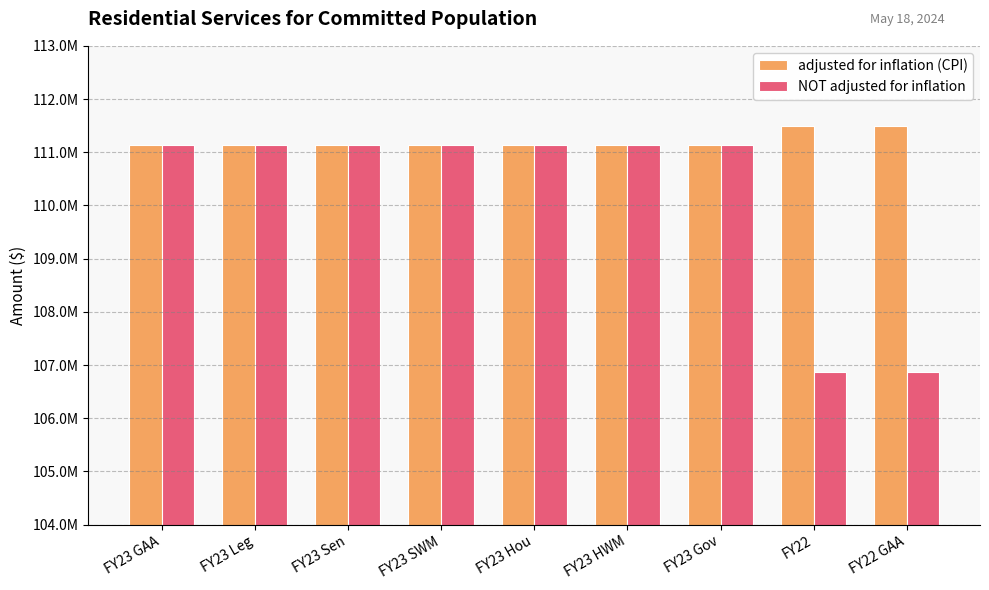

At which category is the sum across all series the highest?

FY23 GAA